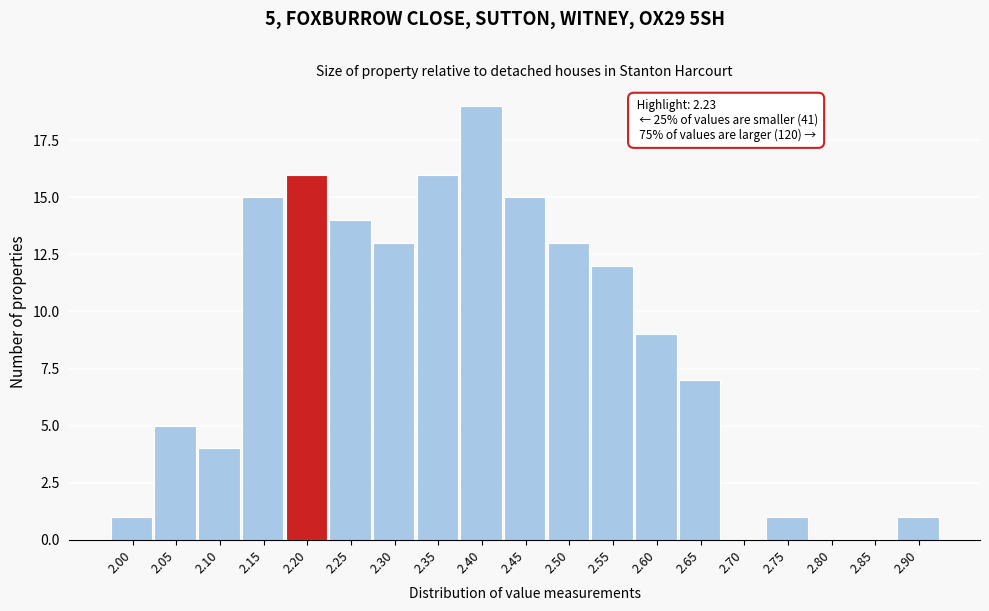

Reading left to right, list all the values displayed in this chart.

2.00=1	2.05=5	2.10=4	2.15=15	2.20=16	2.25=14	2.30=13	2.35=16	2.40=19	2.45=15	2.50=13	2.55=12	2.60=9	2.65=7	2.70=0	2.75=1	2.80=0	2.85=0	2.90=1